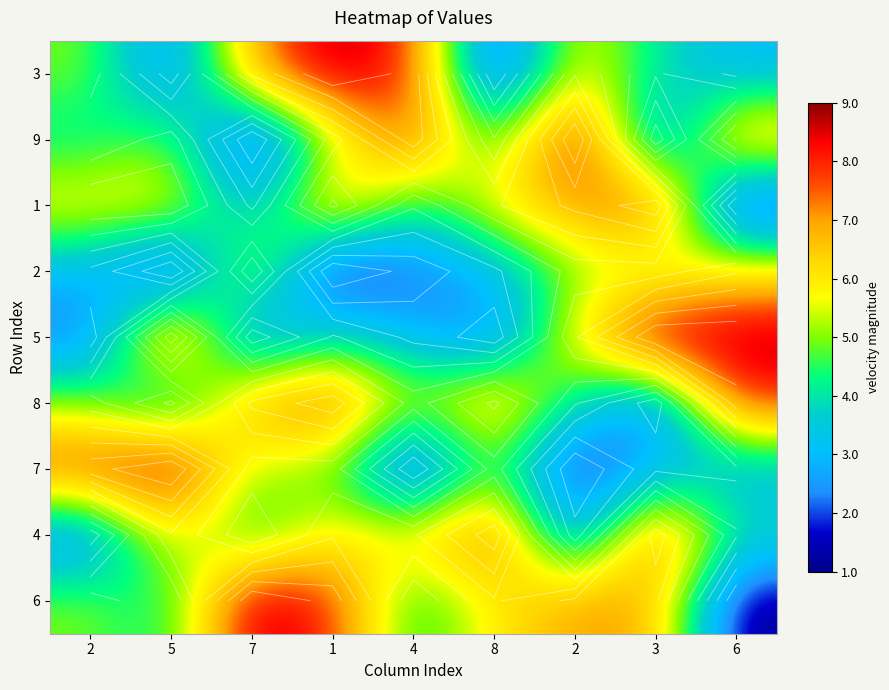

Which has a higher value, 3 or 4?

4